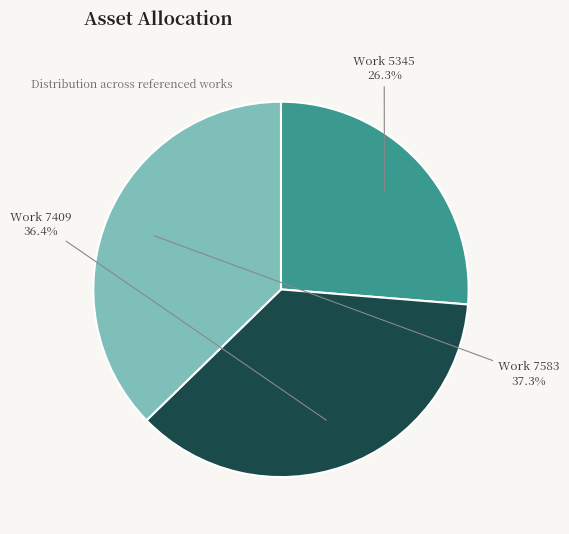

Count the number of slices in the pie.

3